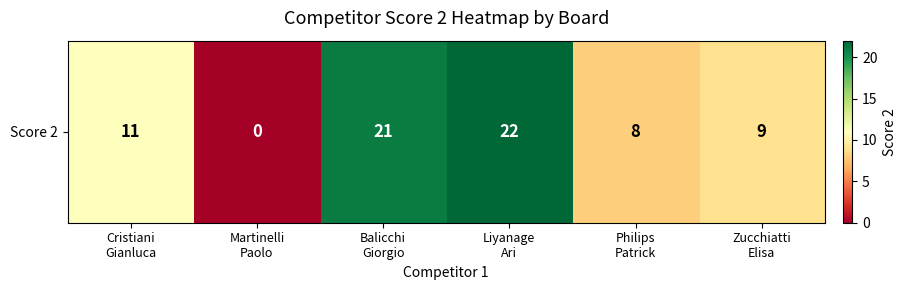

Is it true that the value at Philips
Patrick is 3?

False